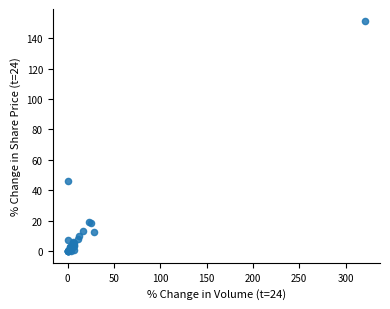

What Y value in the scatter plot is closest to 75?

46.4